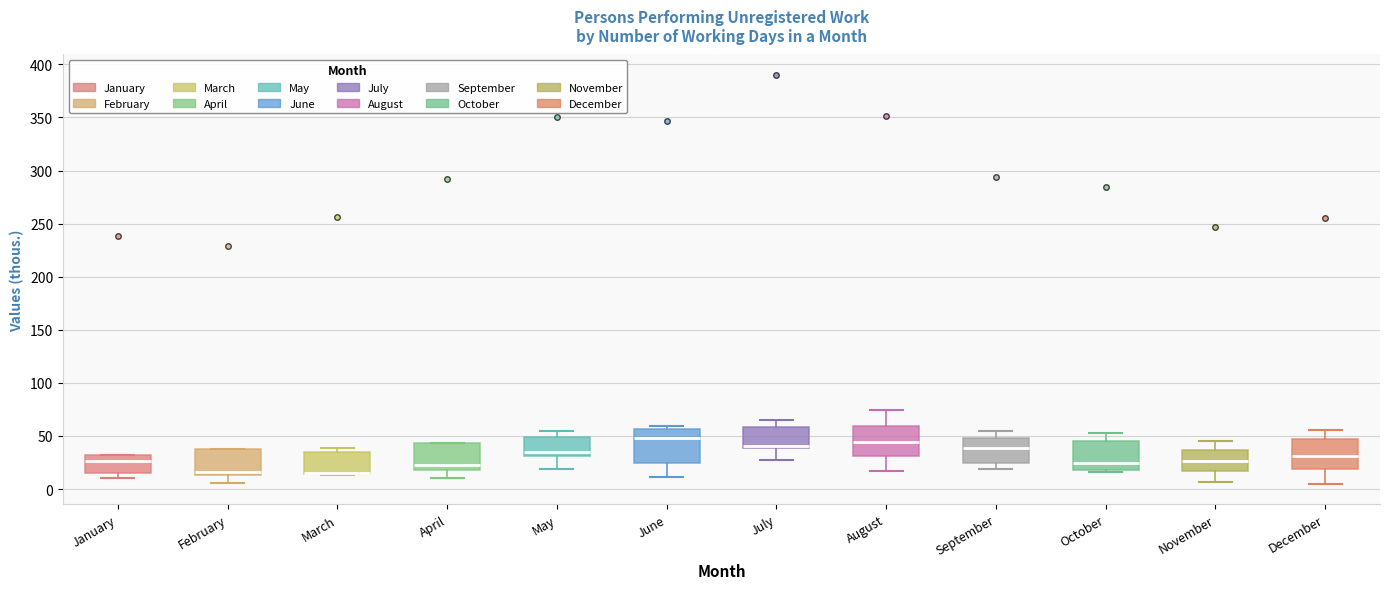

Where does the median line of the box for August sit on the y-axis? The values are not printed on the chart, so give them approximately, as read against the axis.

45